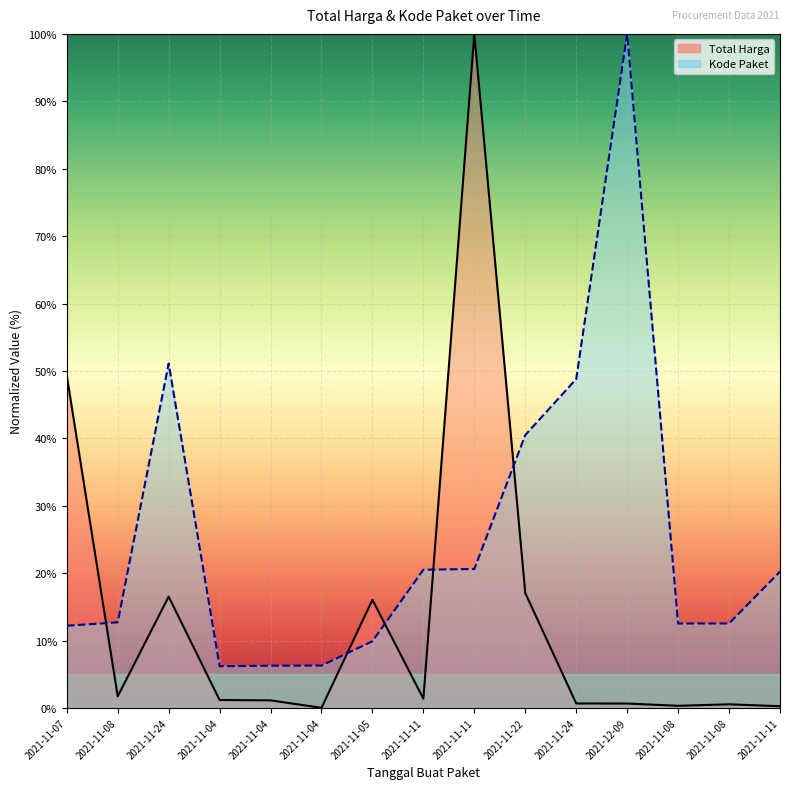

What is the total value across all series at 2021-11-11?

21.9